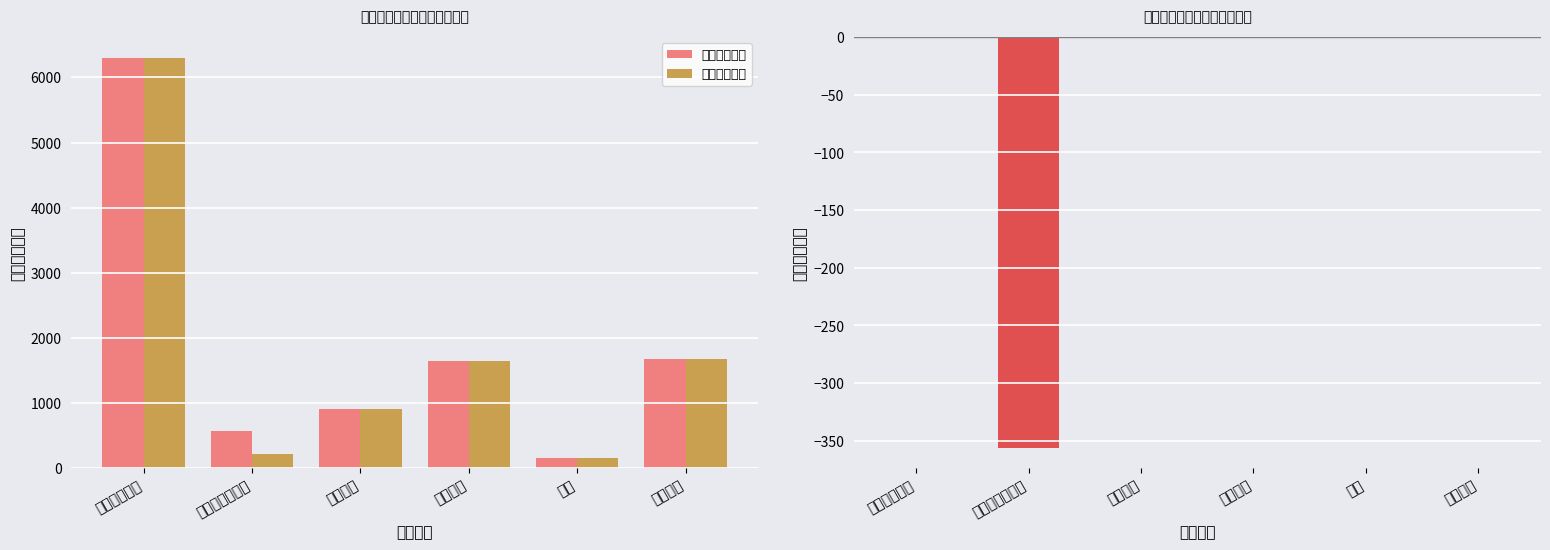

Reading left to right, transcribe all the data shown in this chart.

部门经济分类: 工资福利支出=6303.2	商品和服务支出=573.7	基本工资=902.5	津贴补贴=1654.1	奖金=165.3	绩效工资=1678.3
政府经济分类: 工资福利支出=6303.2	商品和服务支出=217.7	基本工资=902.5	津贴补贴=1654.1	奖金=165.3	绩效工资=1678.3